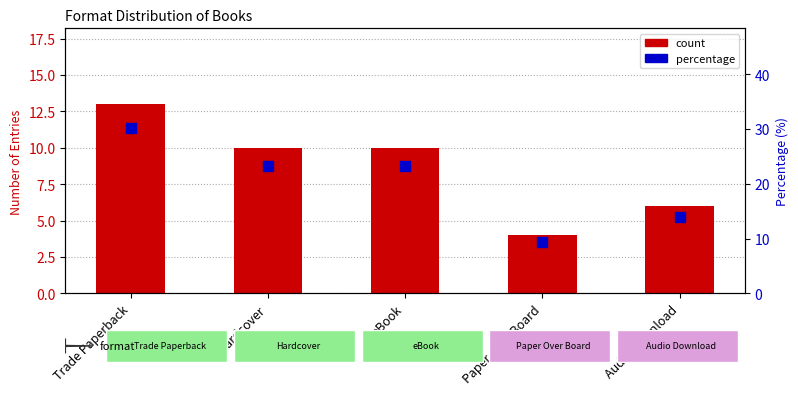

Which series contains the lowest Y value?

count